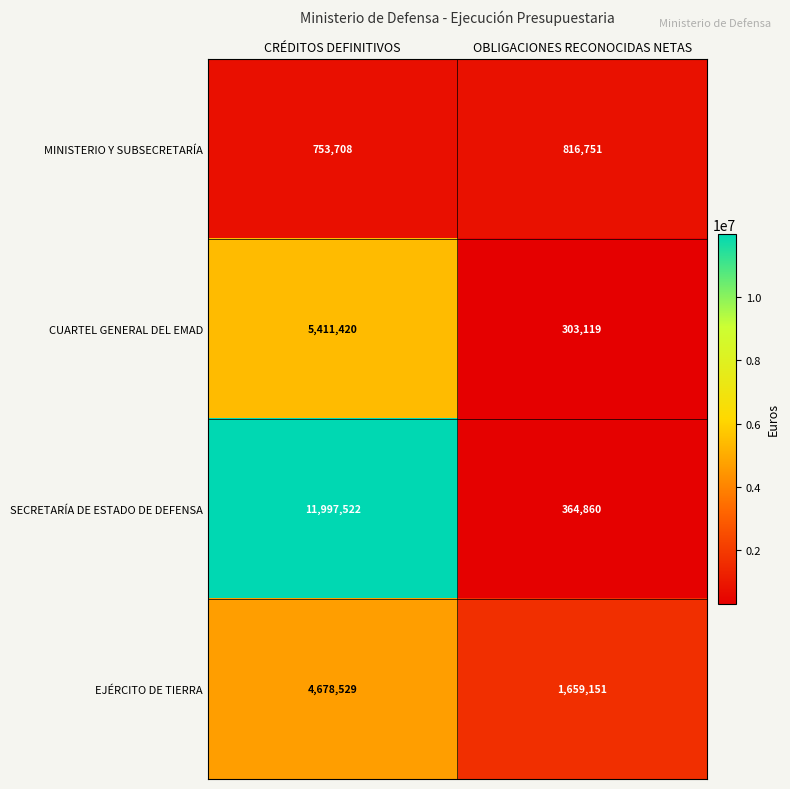

The MINISTERIO Y SUBSECRETARÍA series shows 1396269 at OBLIGACIONES RECONOCIDAS NETAS. True or false?

False